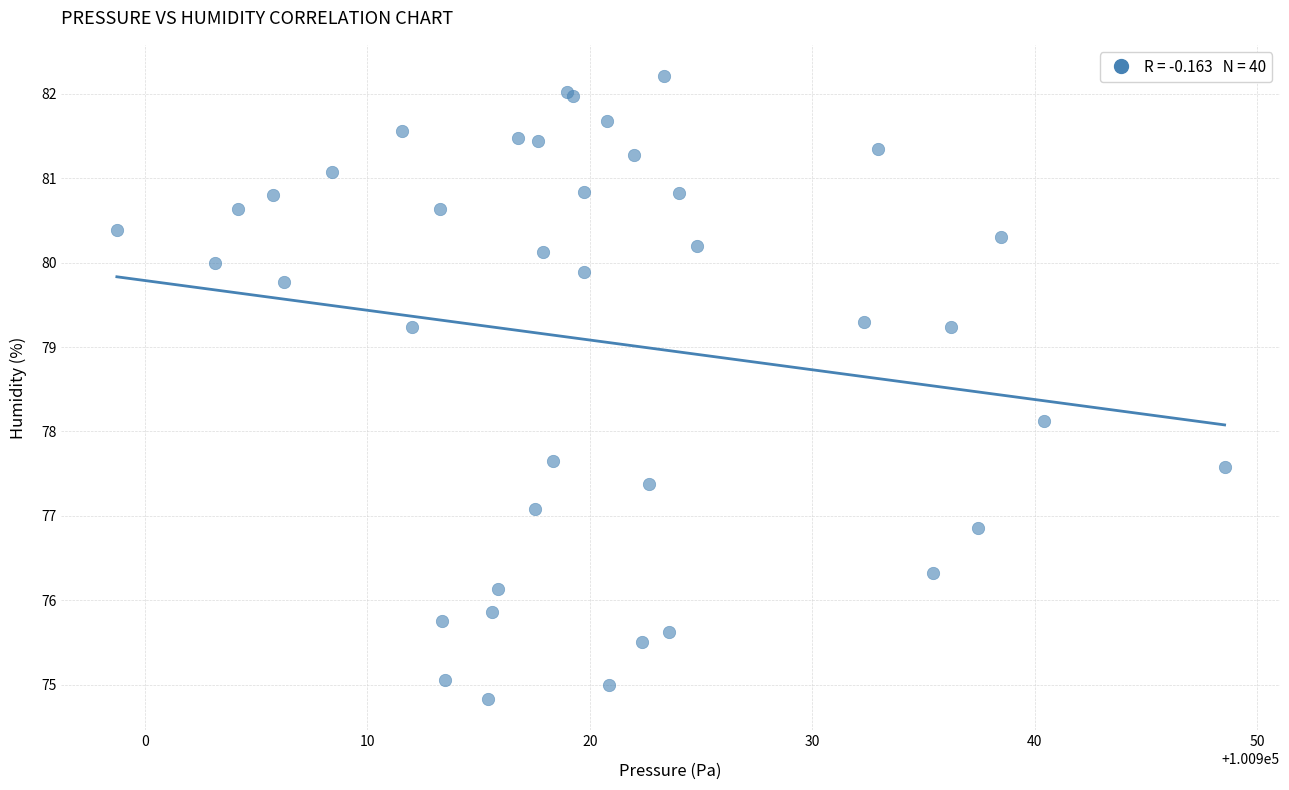

What Y value in the scatter plot is closest to 78?

78.1